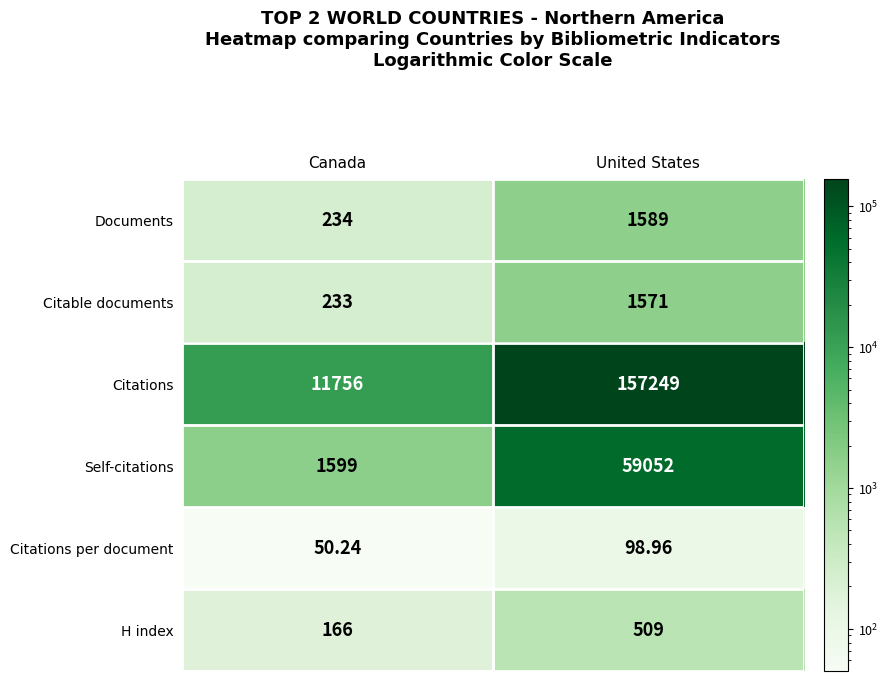

Between Canada and United States, which series saw the biggest shift?

Citations